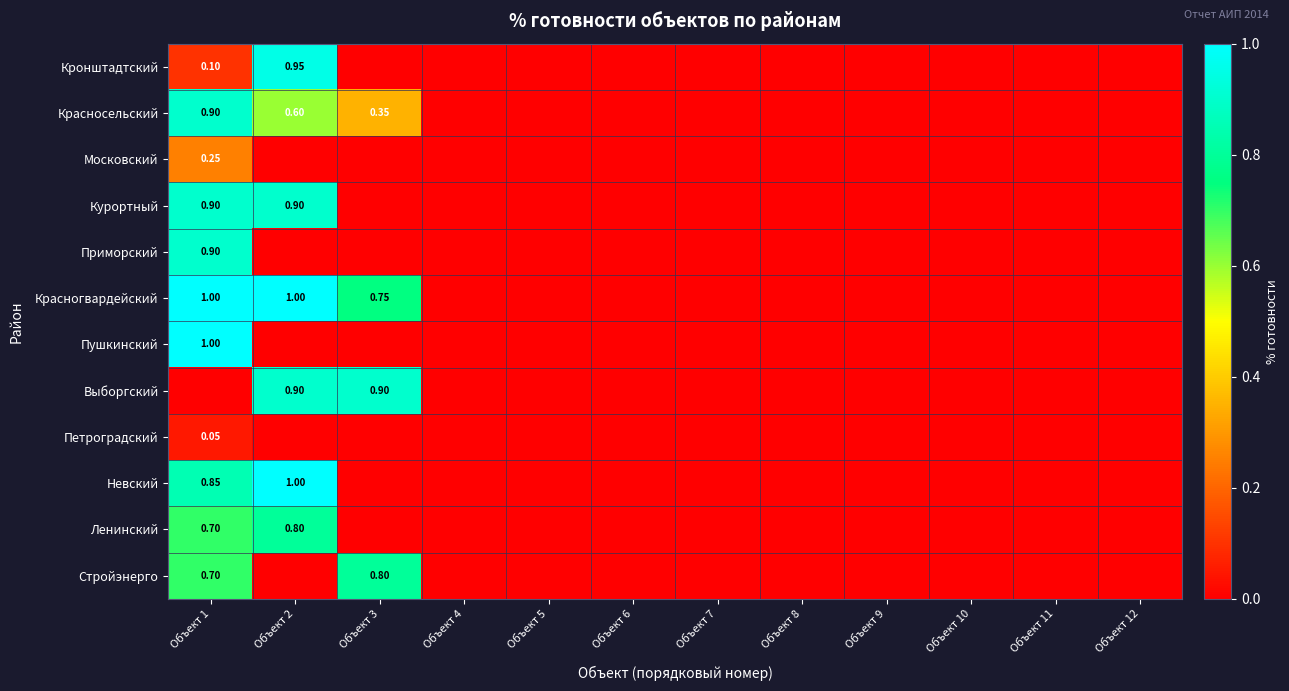

Which label corresponds to the smallest value in the chart?

Объект 3